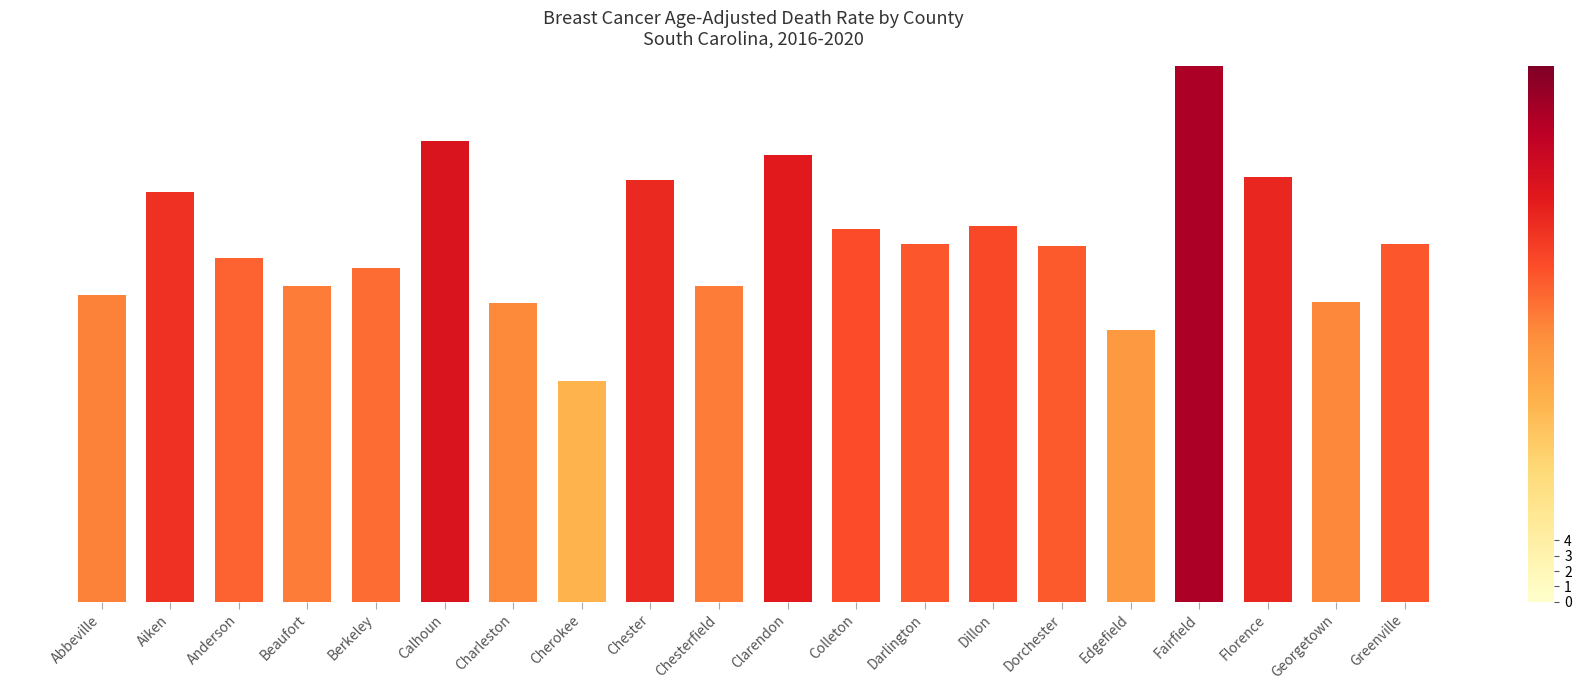

The value at Greenville is 21.2. True or false?

True